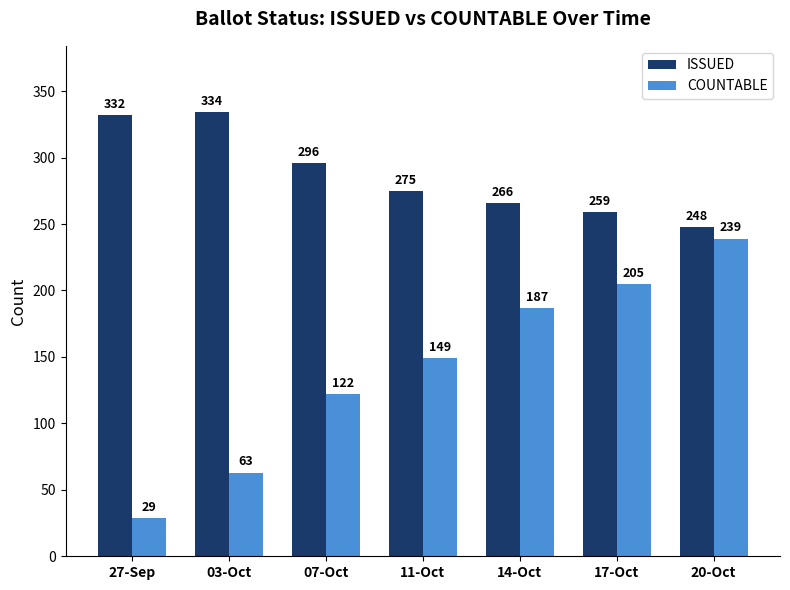

Which series has the largest range (max minus min)?

COUNTABLE